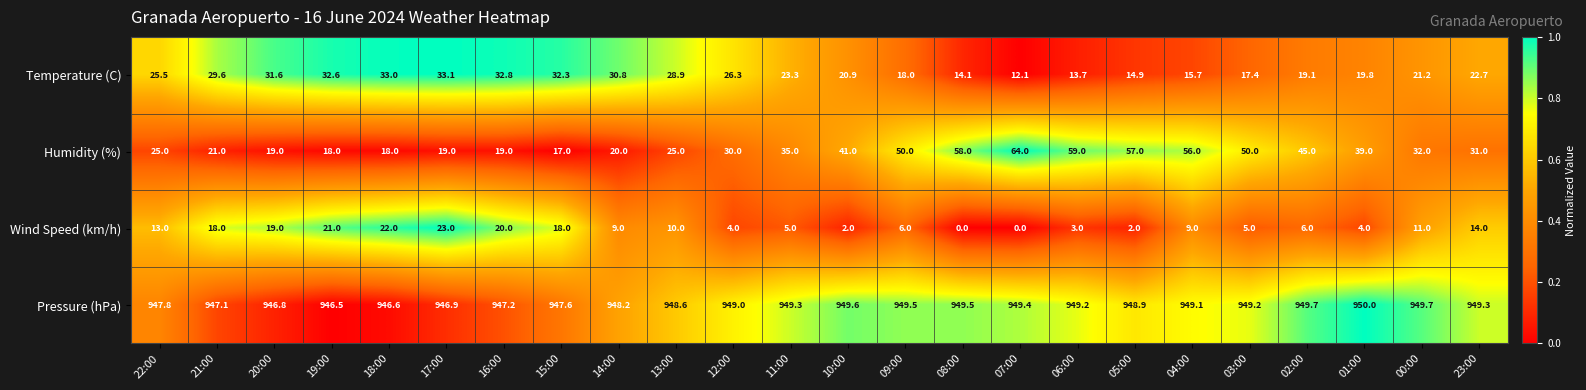

How many series are shown in this chart?

4